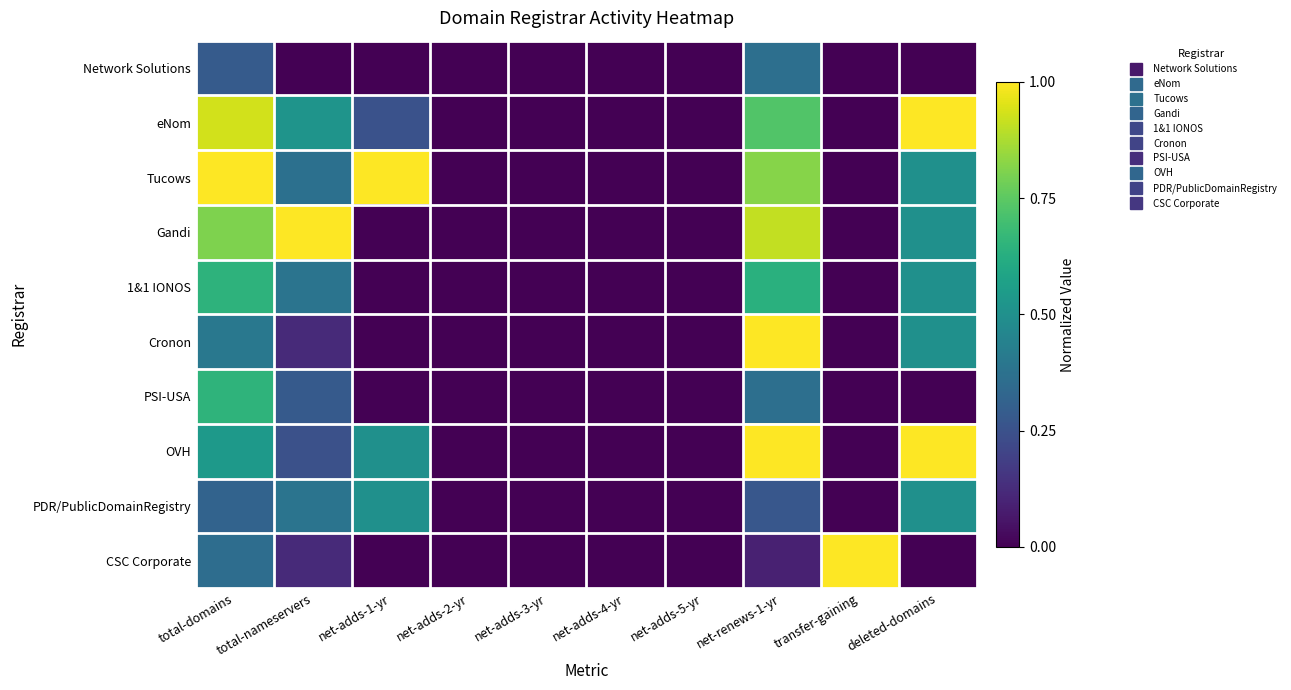

Reading left to right, extract all data points from this chart.

Network Solutions: total-domains=0.3	total-nameservers=0.0	net-adds-1-yr=0.0	net-adds-2-yr=0.0	net-adds-3-yr=0.0	net-adds-4-yr=0.0	net-adds-5-yr=0.0	net-renews-1-yr=0.4	transfer-gaining=0.0	deleted-domains=0.0
eNom: total-domains=0.9	total-nameservers=0.5	net-adds-1-yr=0.2	net-adds-2-yr=0.0	net-adds-3-yr=0.0	net-adds-4-yr=0.0	net-adds-5-yr=0.0	net-renews-1-yr=0.7	transfer-gaining=0.0	deleted-domains=1.0
Tucows: total-domains=1.0	total-nameservers=0.4	net-adds-1-yr=1.0	net-adds-2-yr=0.0	net-adds-3-yr=0.0	net-adds-4-yr=0.0	net-adds-5-yr=0.0	net-renews-1-yr=0.8	transfer-gaining=0.0	deleted-domains=0.5
Gandi: total-domains=0.8	total-nameservers=1.0	net-adds-1-yr=0.0	net-adds-2-yr=0.0	net-adds-3-yr=0.0	net-adds-4-yr=0.0	net-adds-5-yr=0.0	net-renews-1-yr=0.9	transfer-gaining=0.0	deleted-domains=0.5
1&1 IONOS: total-domains=0.6	total-nameservers=0.4	net-adds-1-yr=0.0	net-adds-2-yr=0.0	net-adds-3-yr=0.0	net-adds-4-yr=0.0	net-adds-5-yr=0.0	net-renews-1-yr=0.6	transfer-gaining=0.0	deleted-domains=0.5
Cronon: total-domains=0.4	total-nameservers=0.1	net-adds-1-yr=0.0	net-adds-2-yr=0.0	net-adds-3-yr=0.0	net-adds-4-yr=0.0	net-adds-5-yr=0.0	net-renews-1-yr=1.0	transfer-gaining=0.0	deleted-domains=0.5
PSI-USA: total-domains=0.7	total-nameservers=0.3	net-adds-1-yr=0.0	net-adds-2-yr=0.0	net-adds-3-yr=0.0	net-adds-4-yr=0.0	net-adds-5-yr=0.0	net-renews-1-yr=0.4	transfer-gaining=0.0	deleted-domains=0.0
OVH: total-domains=0.5	total-nameservers=0.2	net-adds-1-yr=0.5	net-adds-2-yr=0.0	net-adds-3-yr=0.0	net-adds-4-yr=0.0	net-adds-5-yr=0.0	net-renews-1-yr=1.0	transfer-gaining=0.0	deleted-domains=1.0
PDR/PublicDomainRegistry: total-domains=0.3	total-nameservers=0.4	net-adds-1-yr=0.5	net-adds-2-yr=0.0	net-adds-3-yr=0.0	net-adds-4-yr=0.0	net-adds-5-yr=0.0	net-renews-1-yr=0.3	transfer-gaining=0.0	deleted-domains=0.5
CSC Corporate: total-domains=0.4	total-nameservers=0.1	net-adds-1-yr=0.0	net-adds-2-yr=0.0	net-adds-3-yr=0.0	net-adds-4-yr=0.0	net-adds-5-yr=0.0	net-renews-1-yr=0.1	transfer-gaining=1.0	deleted-domains=0.0